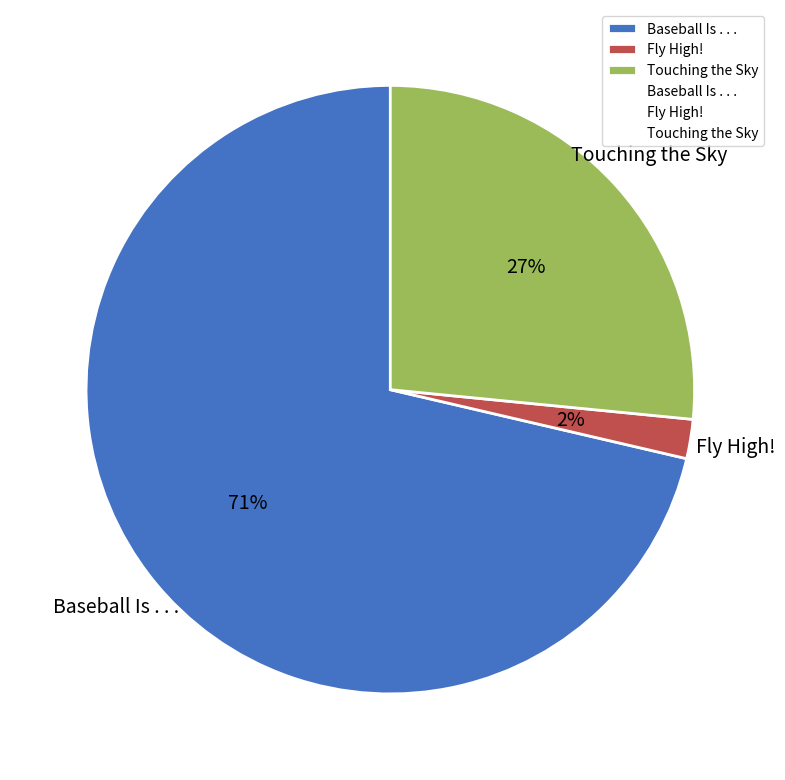

Between Baseball Is . . . and Touching the Sky, which is larger?

Baseball Is . . .